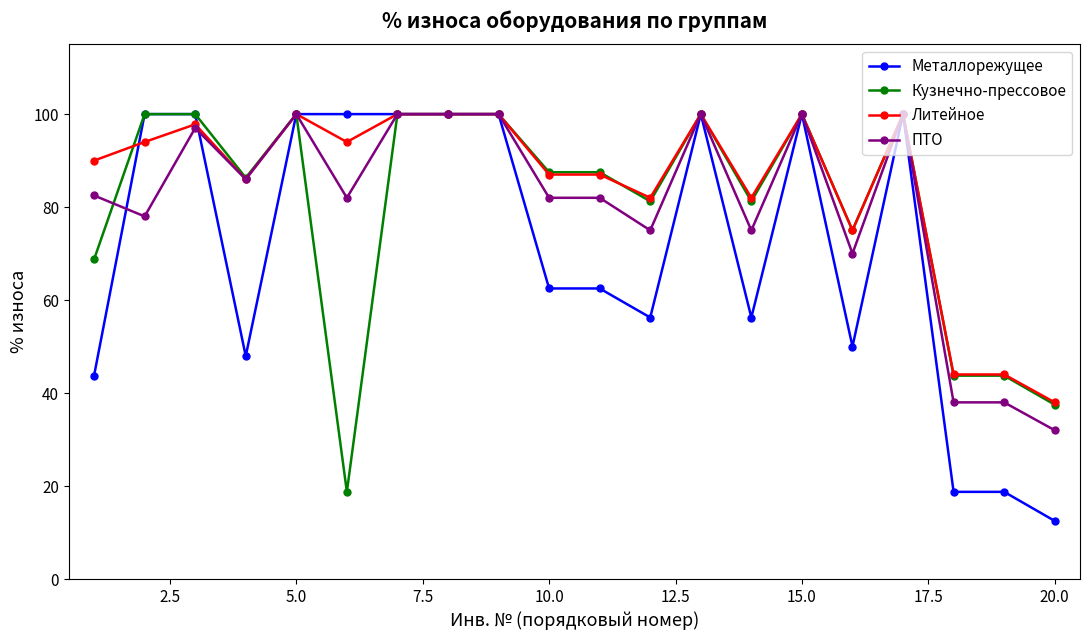

Count the number of categories in the chart.

20